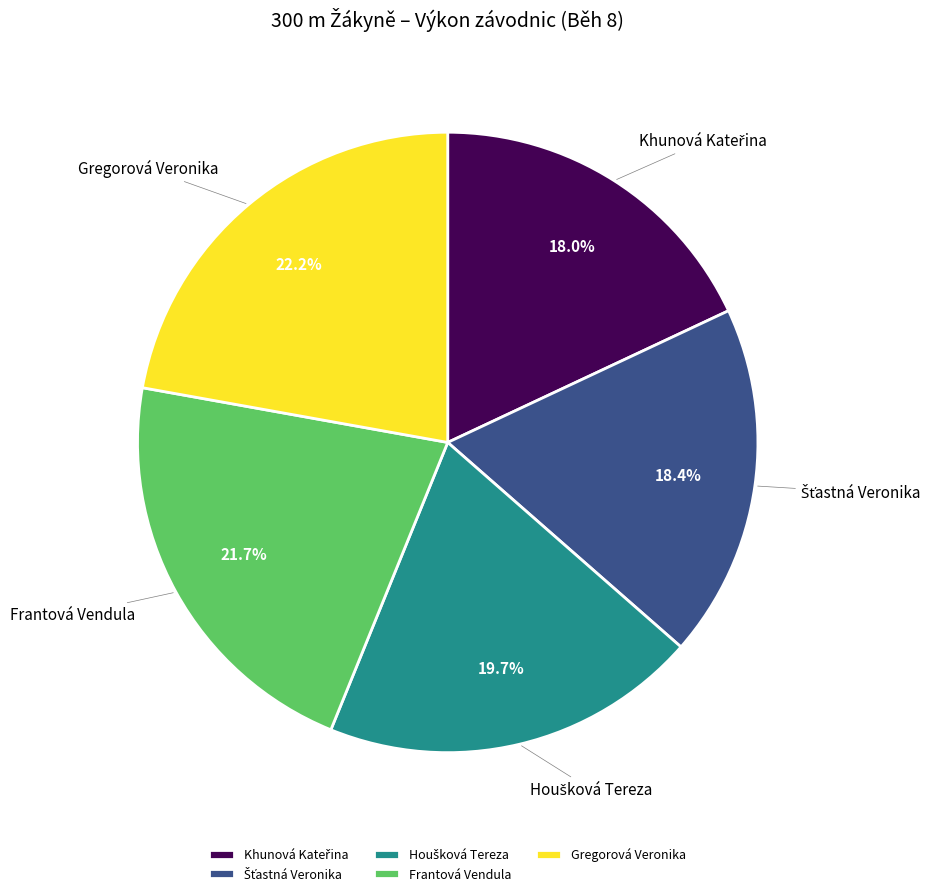

Is there a majority slice in this chart?

No